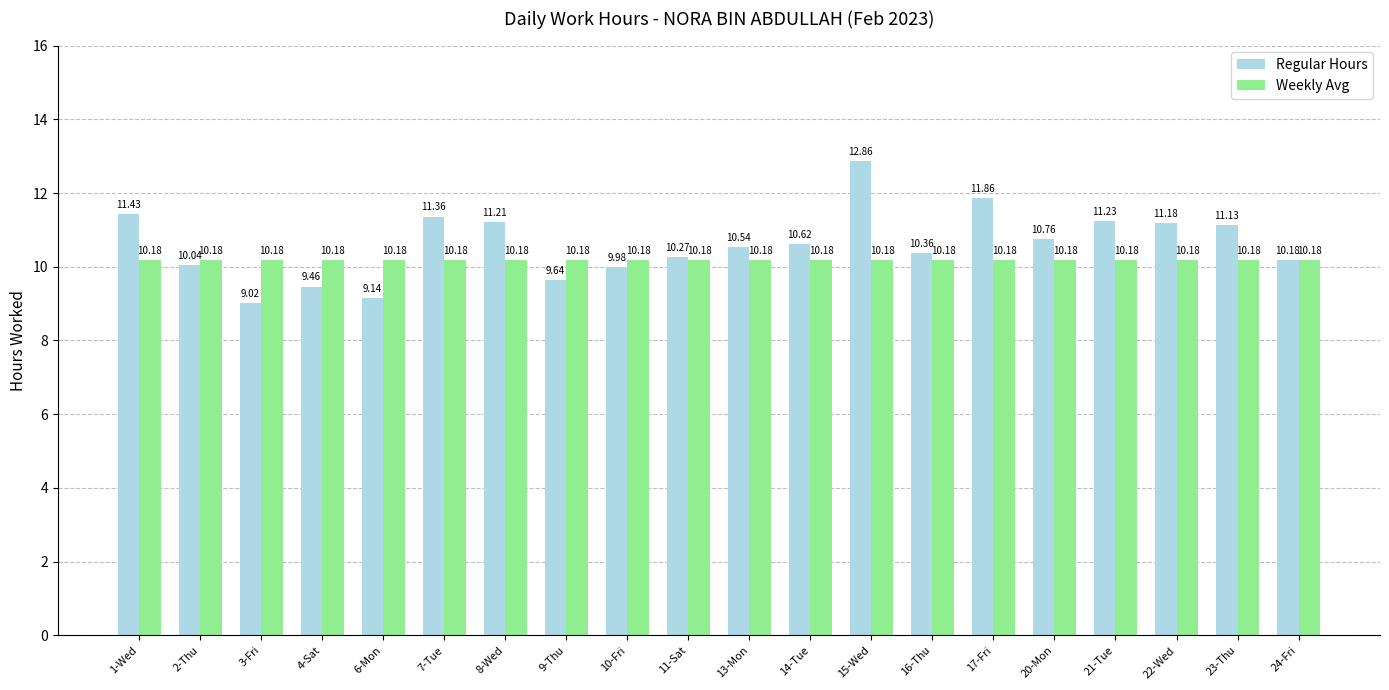

At which label does Regular Hours first exceed 10?

1-Wed